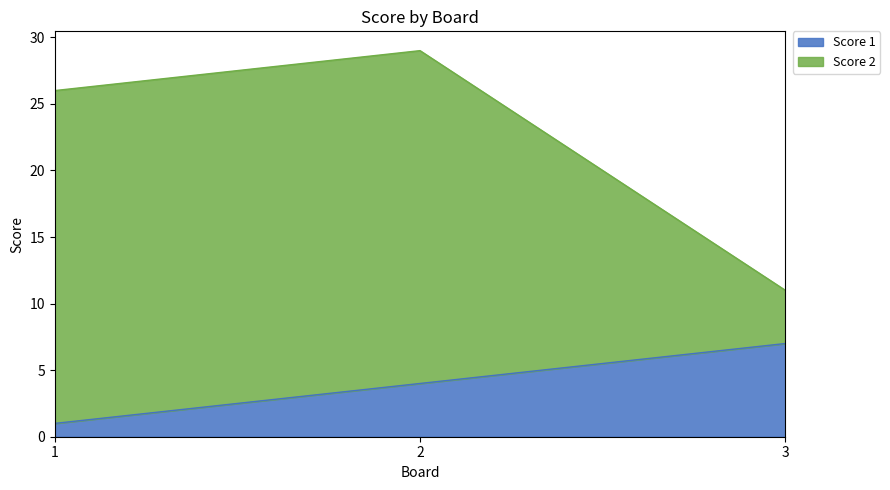

The value of Score 1 at 2 is 4. True or false?

True